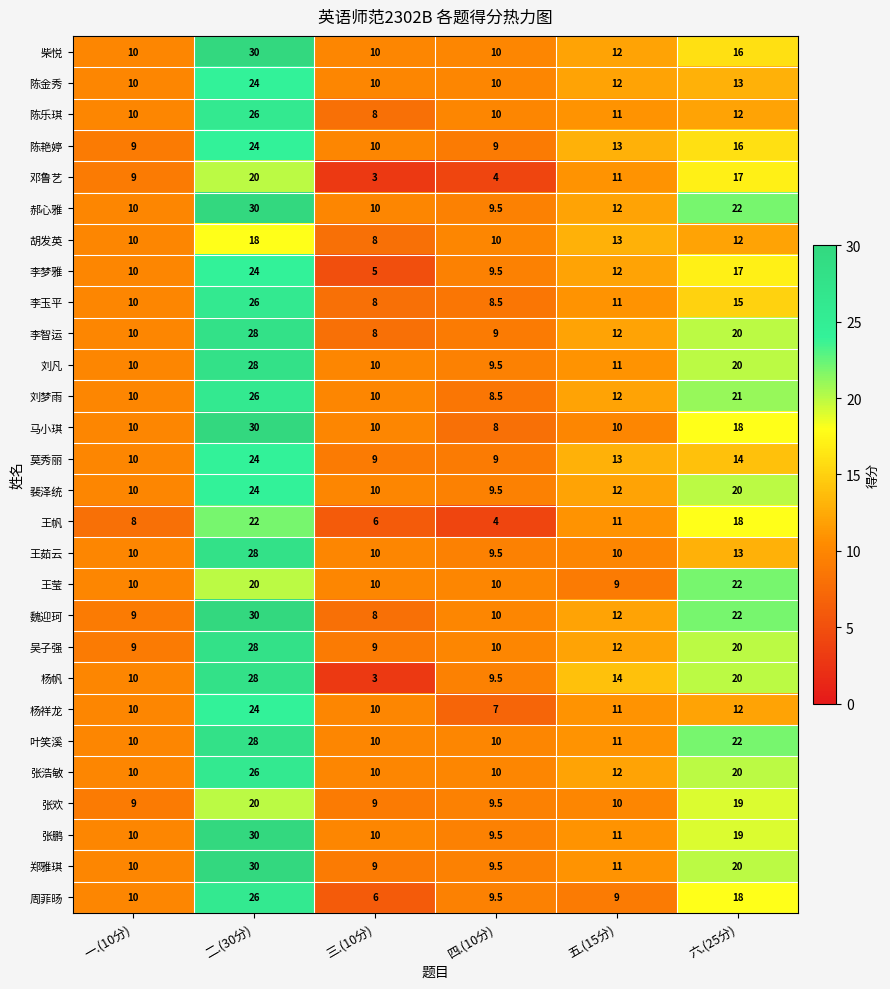

How many series are shown in this chart?

28